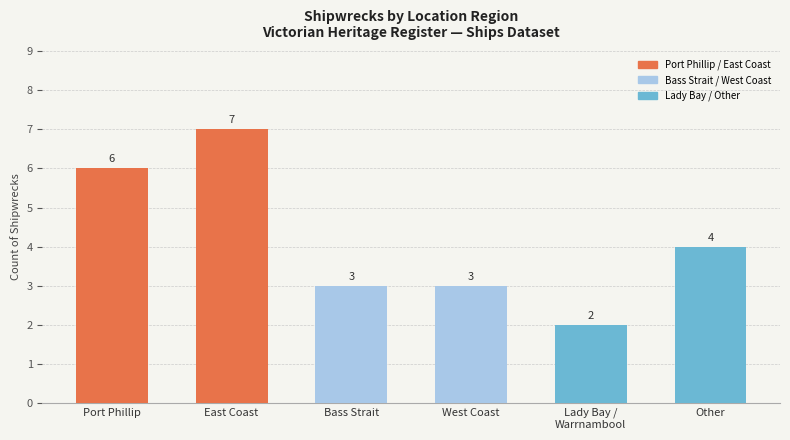

What is the smallest value displayed?

2